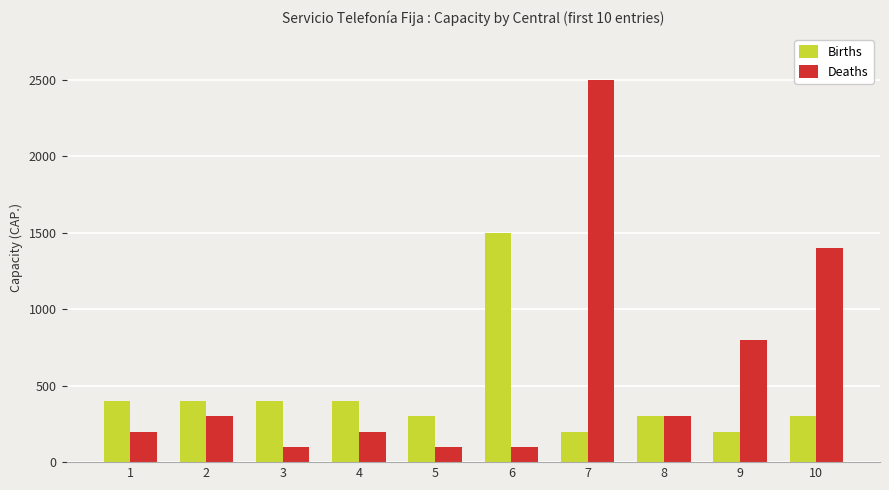

Count the number of data series in this chart.

2